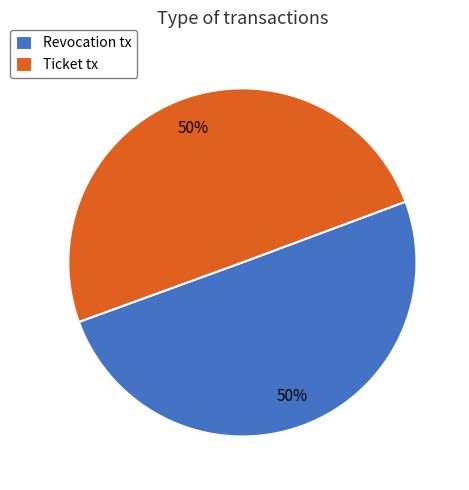

To the nearest percent, what portion does Ticket tx represent?

50%